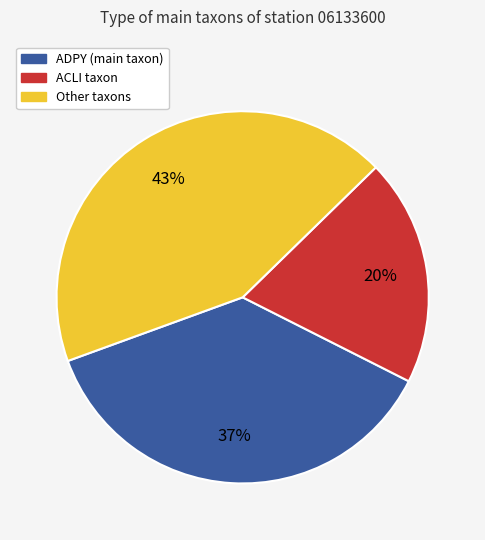

Is there any slice that represents more than half of the pie?

No